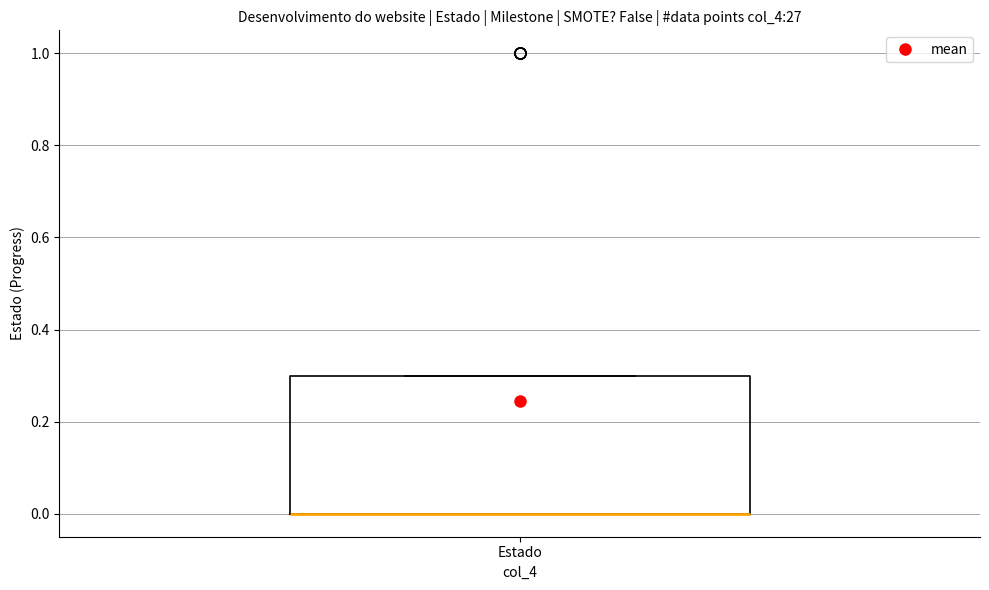

Transcribe this box plot: give where the median line is, the range the box spans, and where the two whiskers end, as read against the y-axis. The values are not printed on the chart, so give them approximately, as read against the axis.

median 0.0 (drawn on the box's lower edge), box 0.0 to 0.3, whiskers 0.0 to 0.3